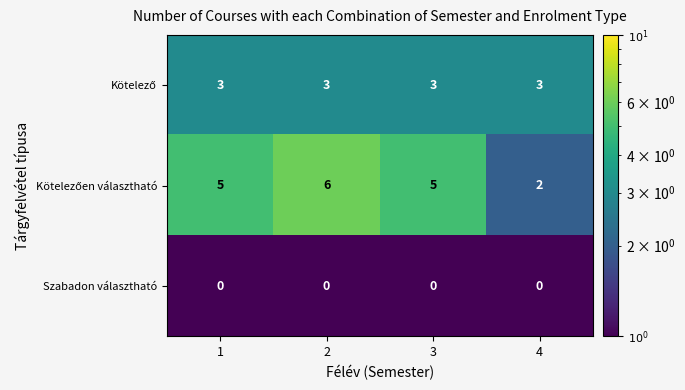

What is the total value across all series at 2?

9